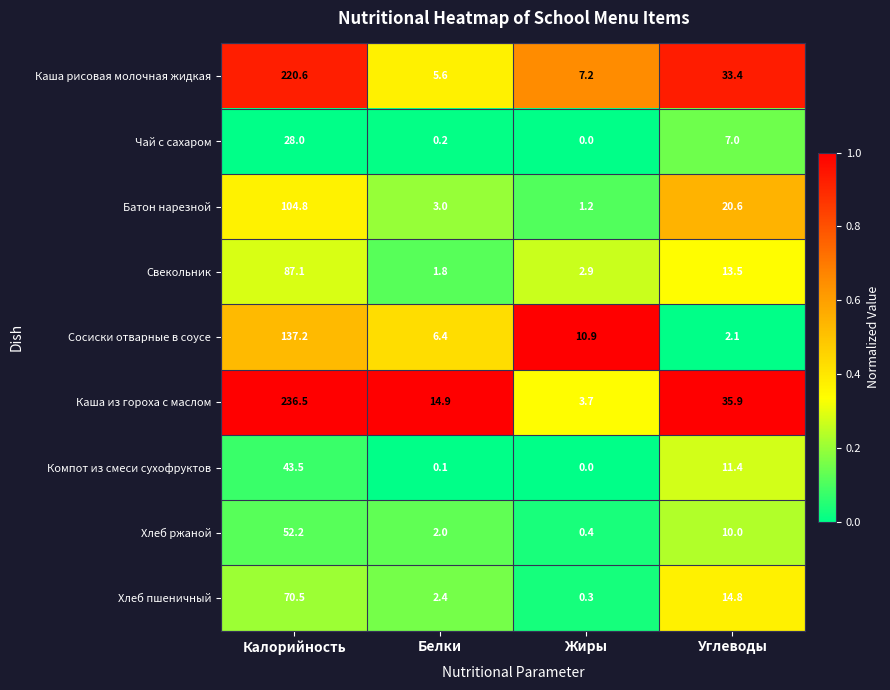

Which series has the largest range (max minus min)?

Каша из гороха с маслом